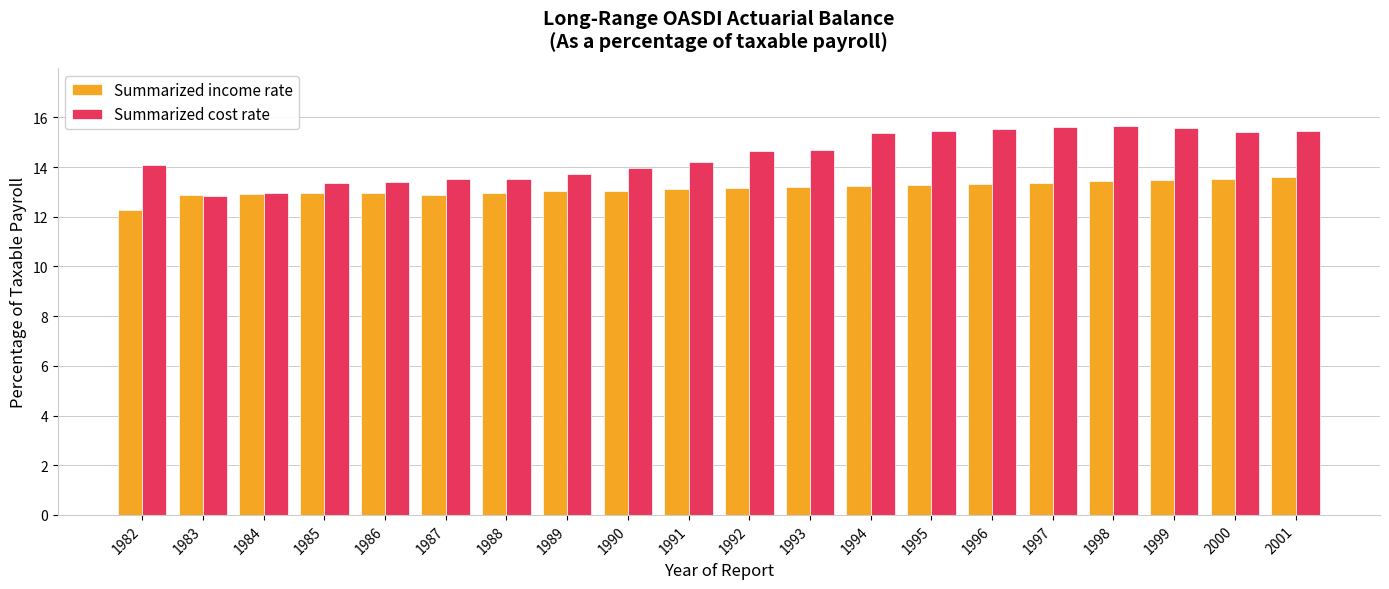

Rank the series at 1996 from highest to lowest value.

Summarized cost rate, Summarized income rate